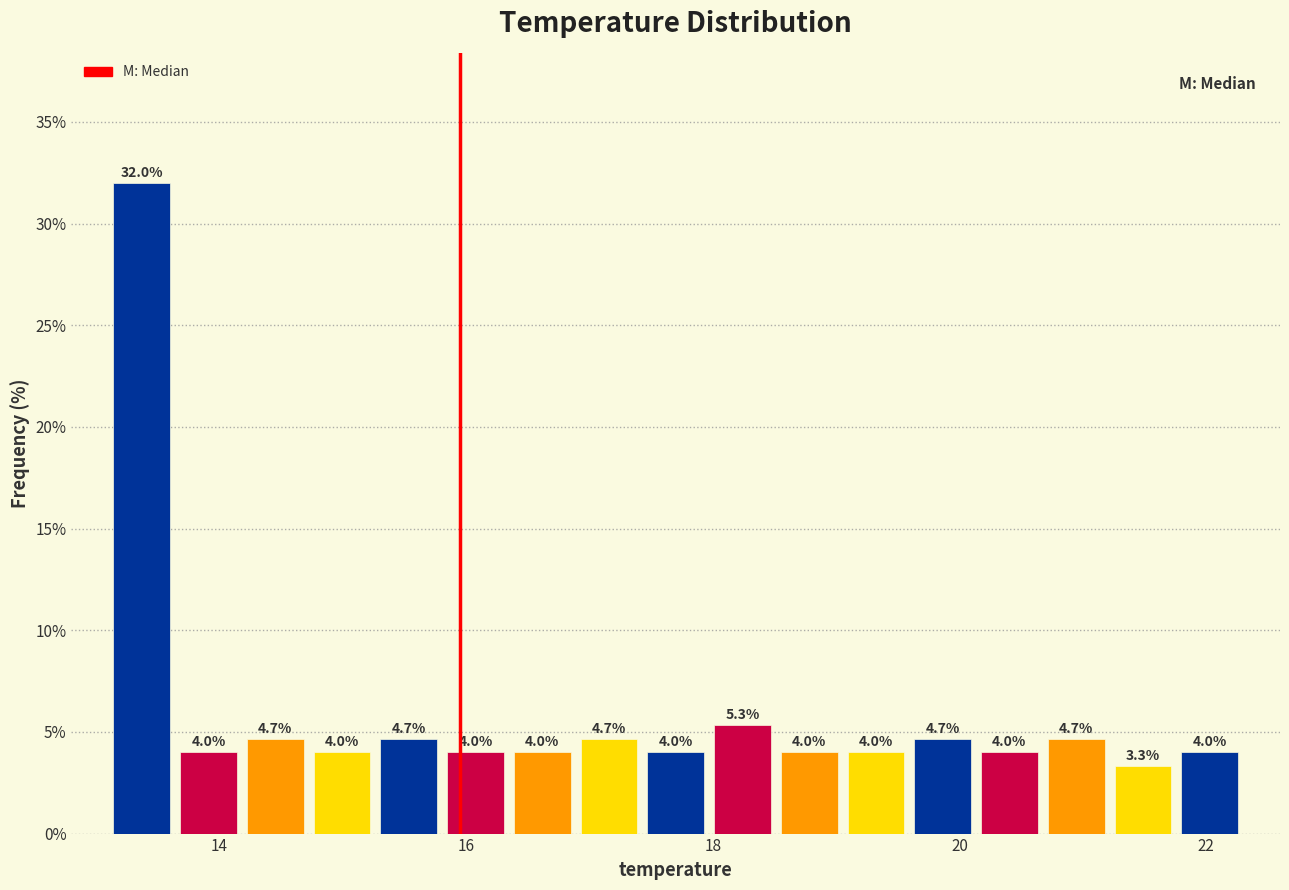

Read against the x-axis, roughly where is the centre of the tallest bar?

13.4